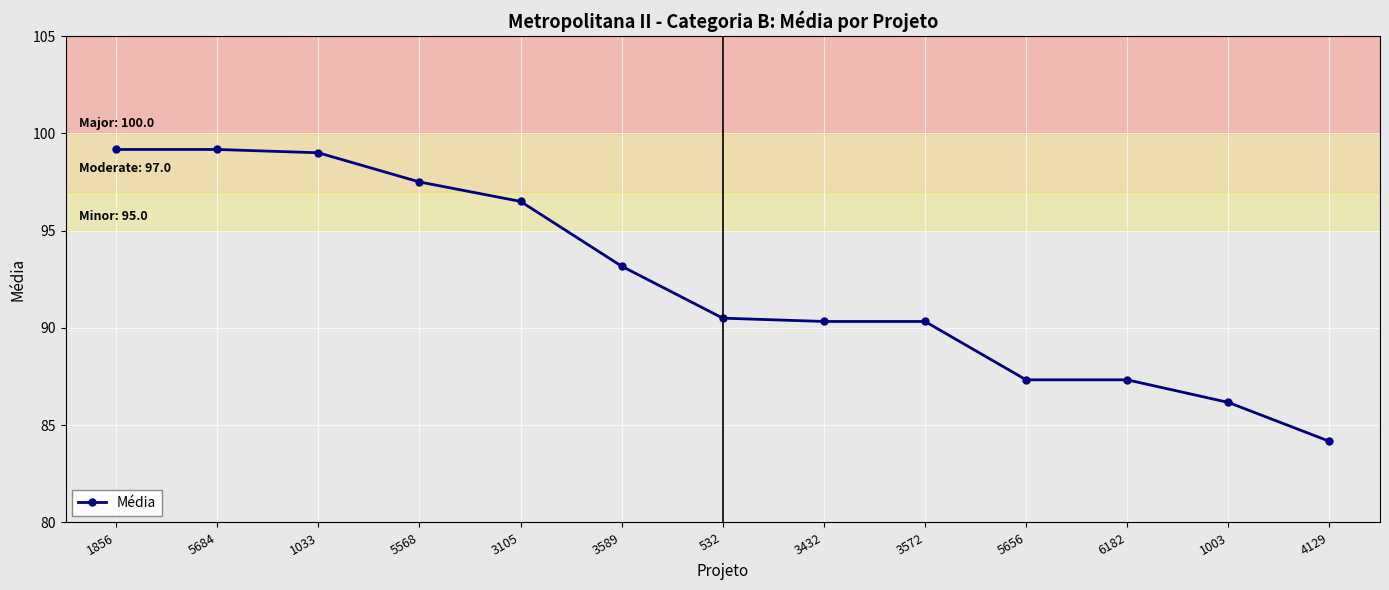

What is the value of the 5th point from the left?

96.5